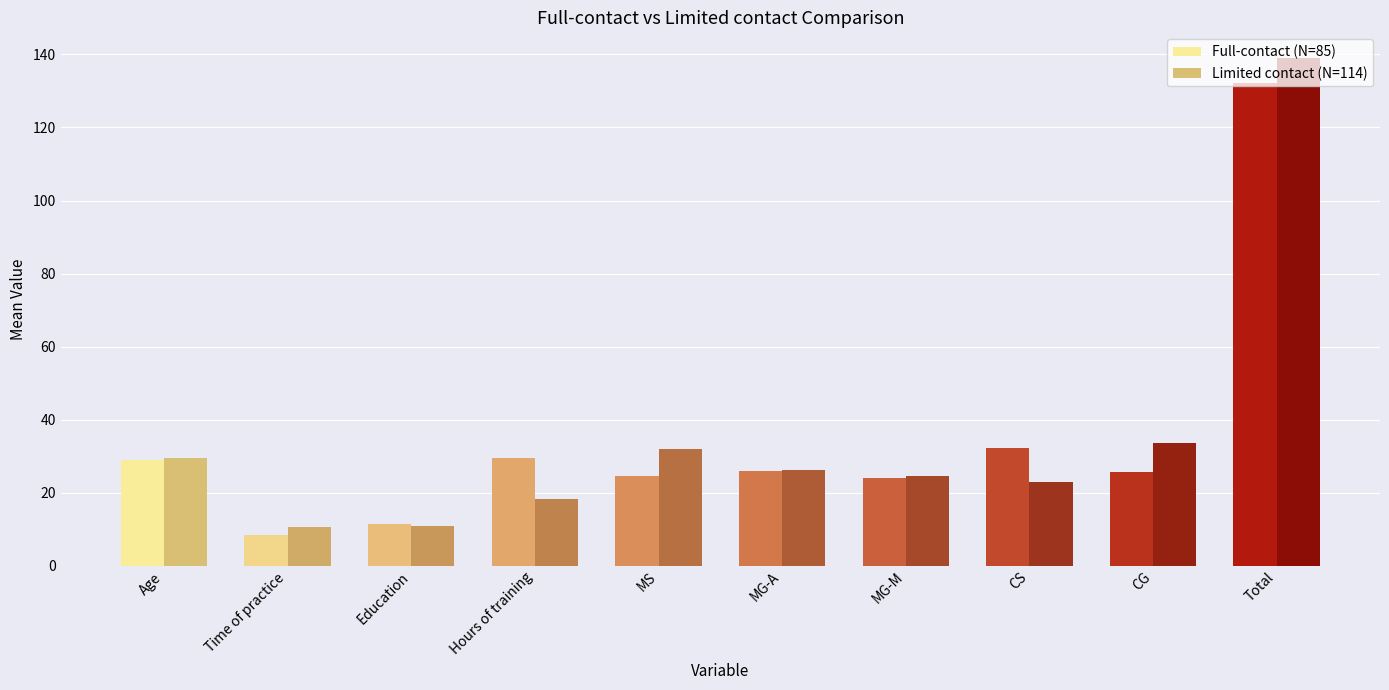

Is the value of Full-contact (N=85) at Total greater than the value of Limited contact (N=114) at Education?

Yes